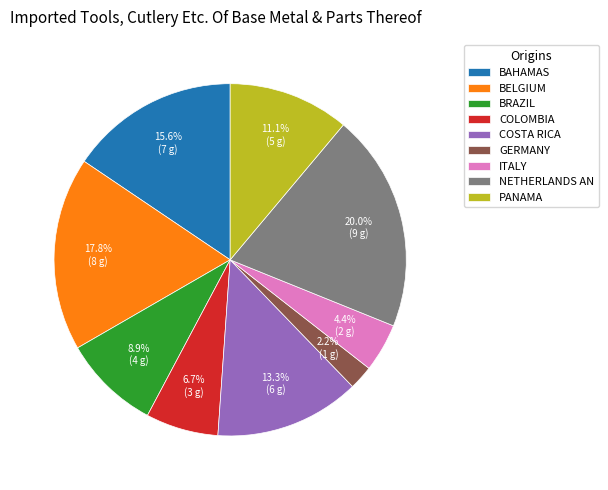

Which slice is the smallest?

GERMANY